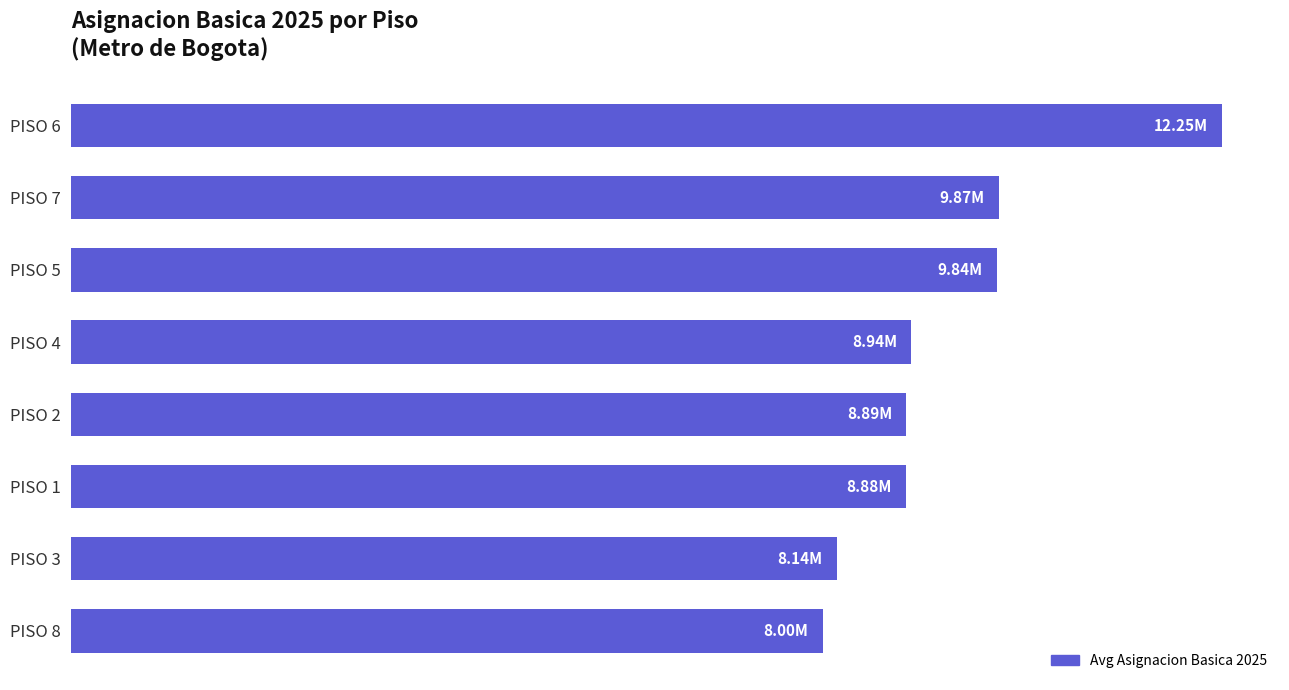

Which category has the lowest value across all series?

PISO 8